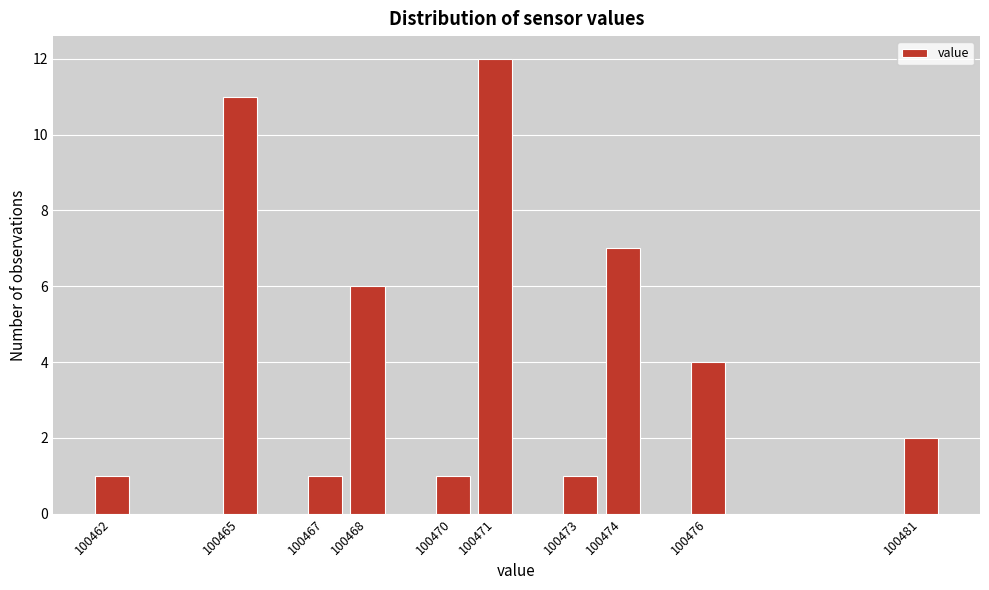

Reading left to right, what are all the values shown in this chart?

100462=1	100465=11	100467=1	100468=6	100470=1	100471=12	100473=1	100474=7	100476=4	100481=2